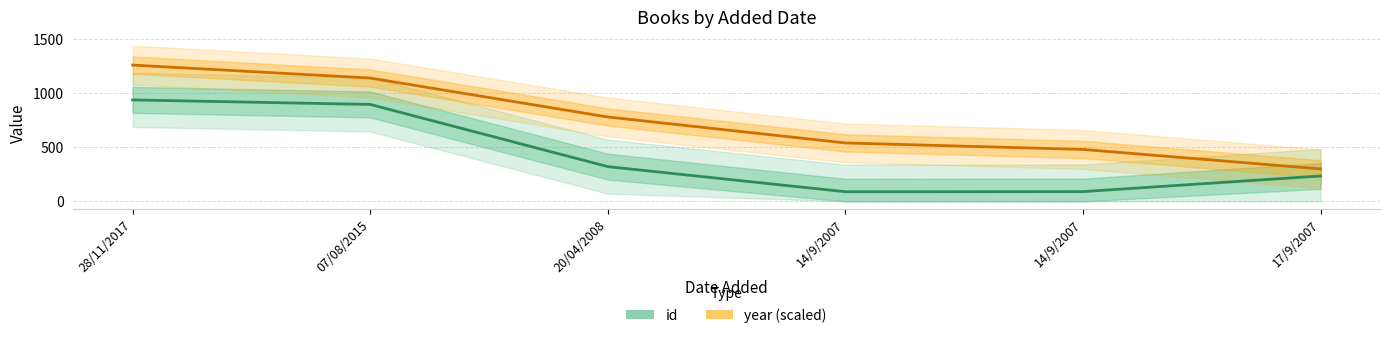

What is the label of the 3rd point from the right?

14/9/2007